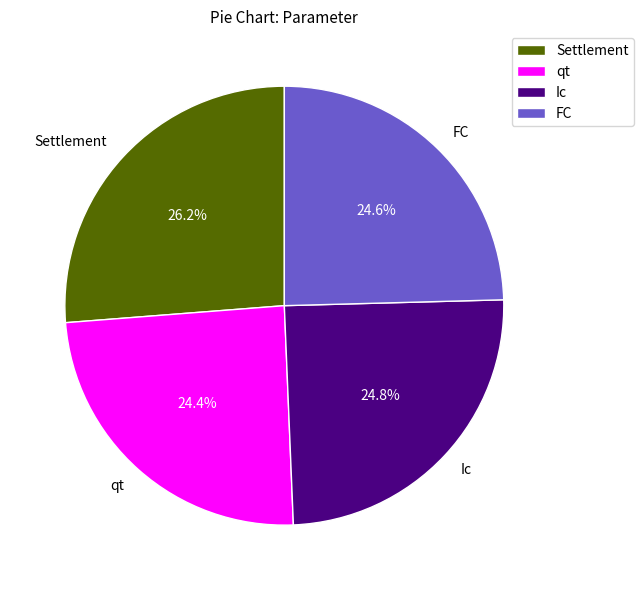

Which category has the biggest portion of the pie?

Settlement